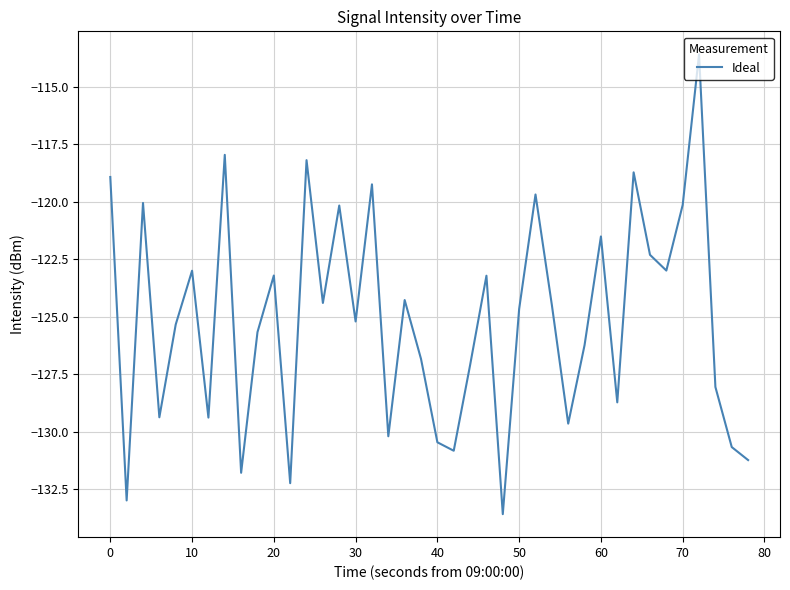

How many interior local peaks (higher than both neighbors) does the data have?

13